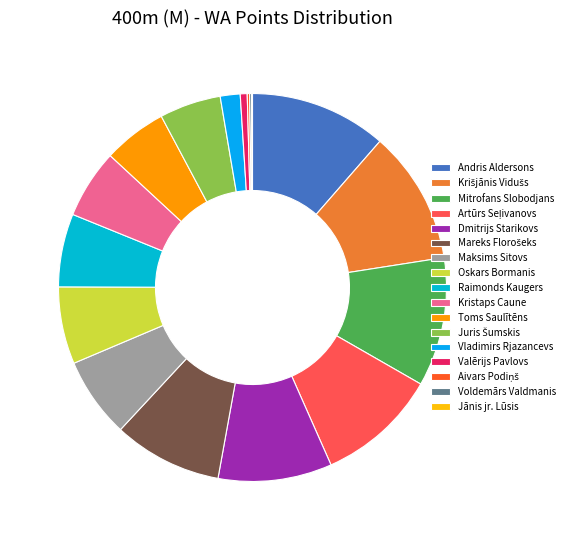

Is there any slice that represents more than half of the pie?

No